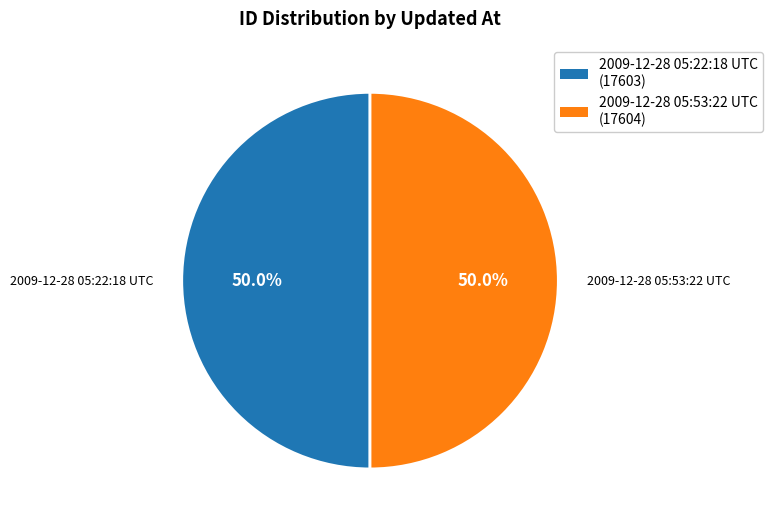

True or false: 2009-12-28 05:22:18 UTC accounts for 50% of the total.

True